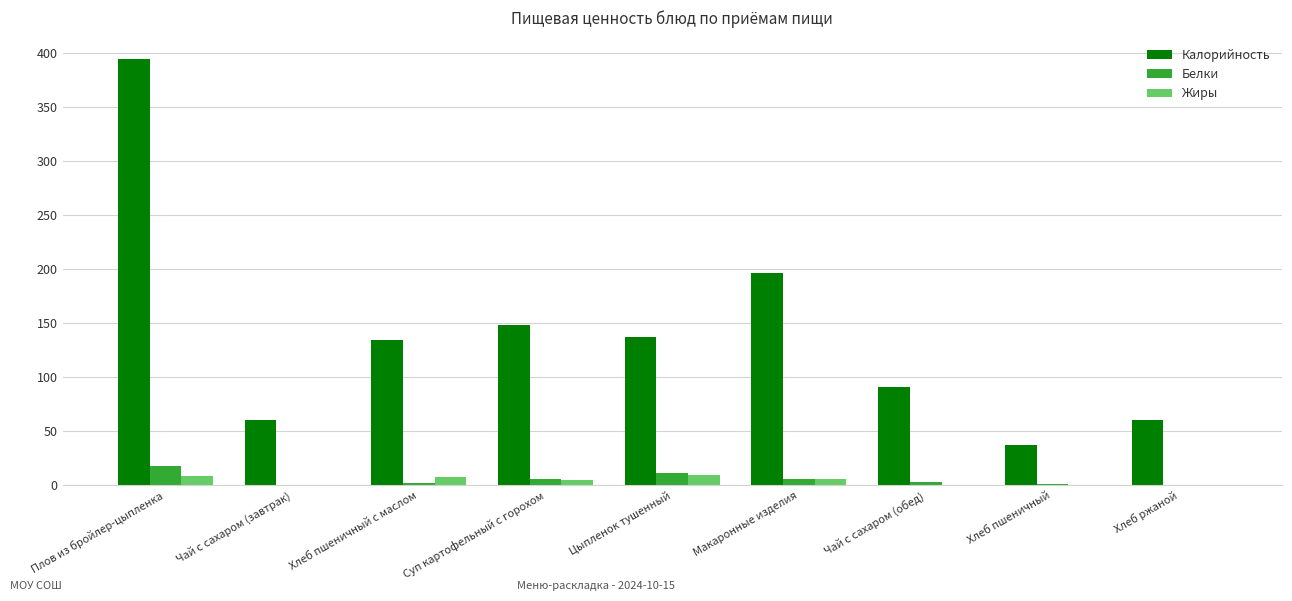

Which series has the largest total across all categories?

Калорийность